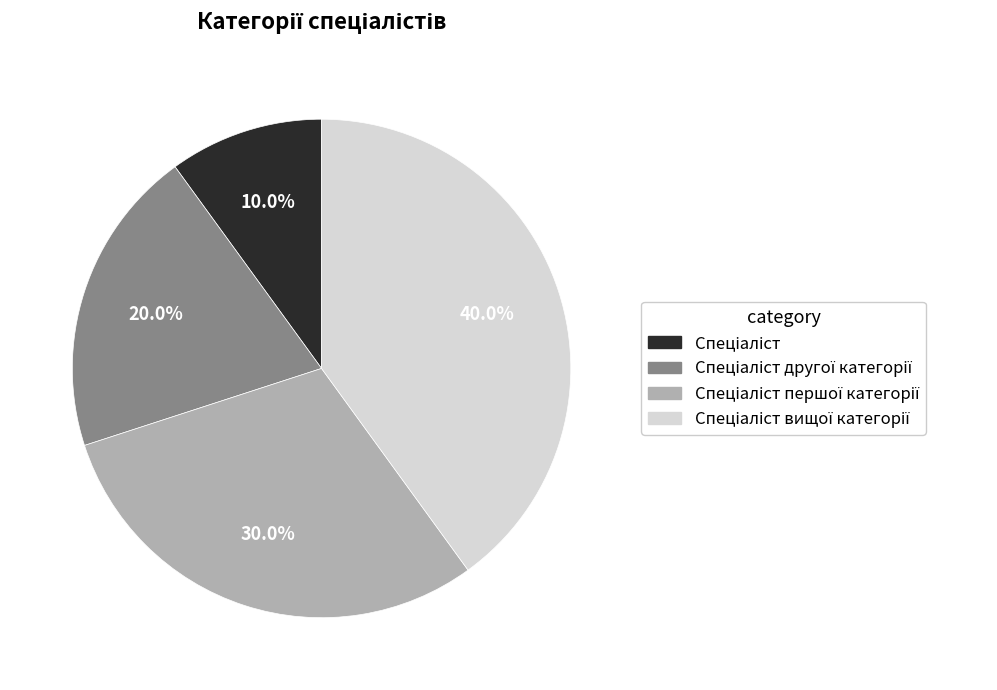

Is there a majority slice in this chart?

No